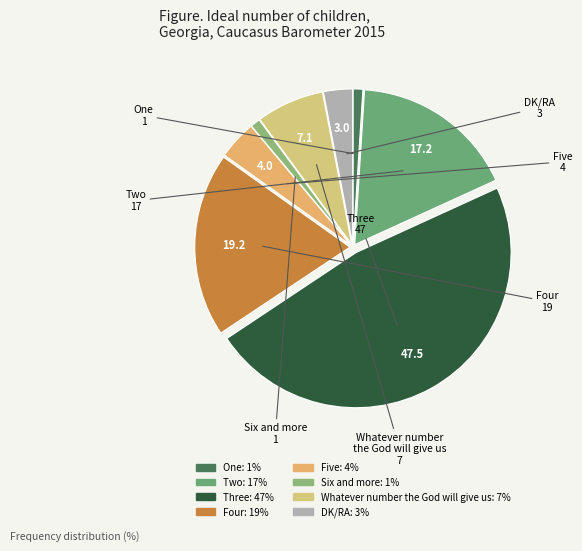

Is it true that Five is 4% of the pie?

True